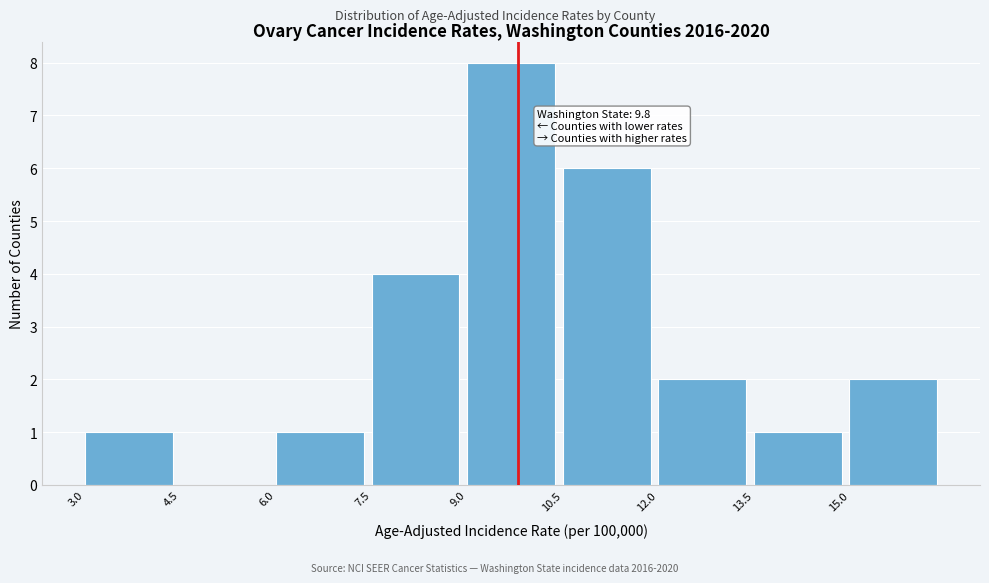

Over which range of the x-axis is the bar tallest?

9.0 to 10.5